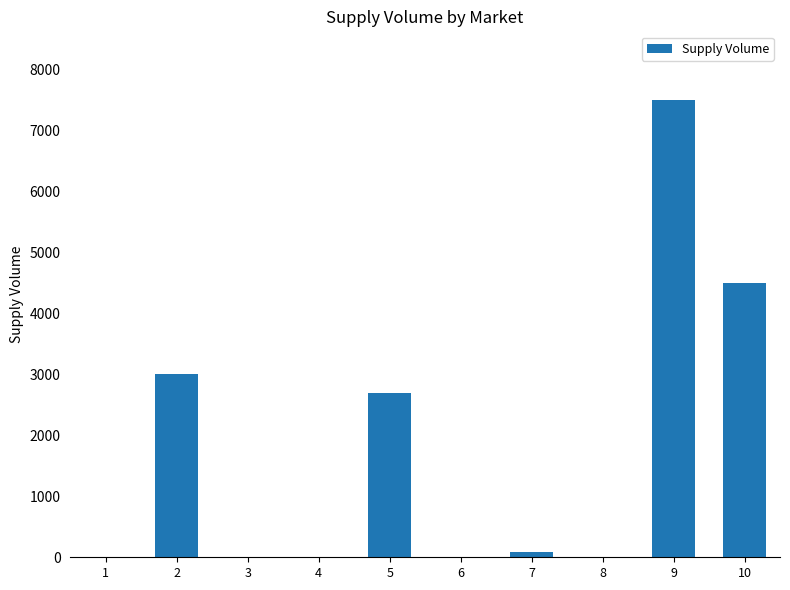

At which label does the data first exceed 90?

2